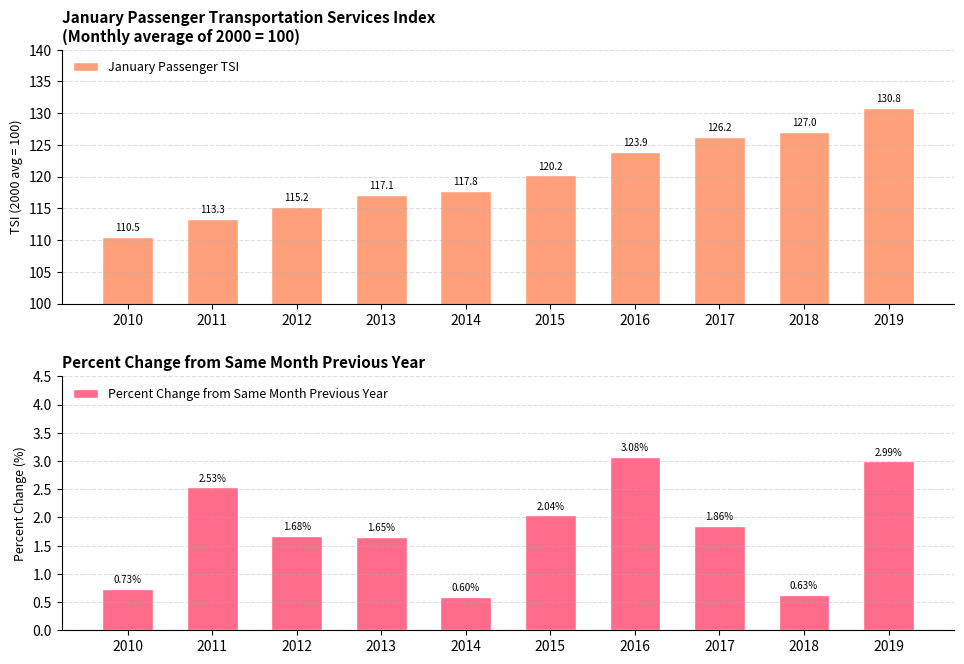

Rank the categories by Percent Change from Same Month Previous Year value from lowest to highest.

2014, 2018, 2010, 2013, 2012, 2017, 2015, 2011, 2019, 2016